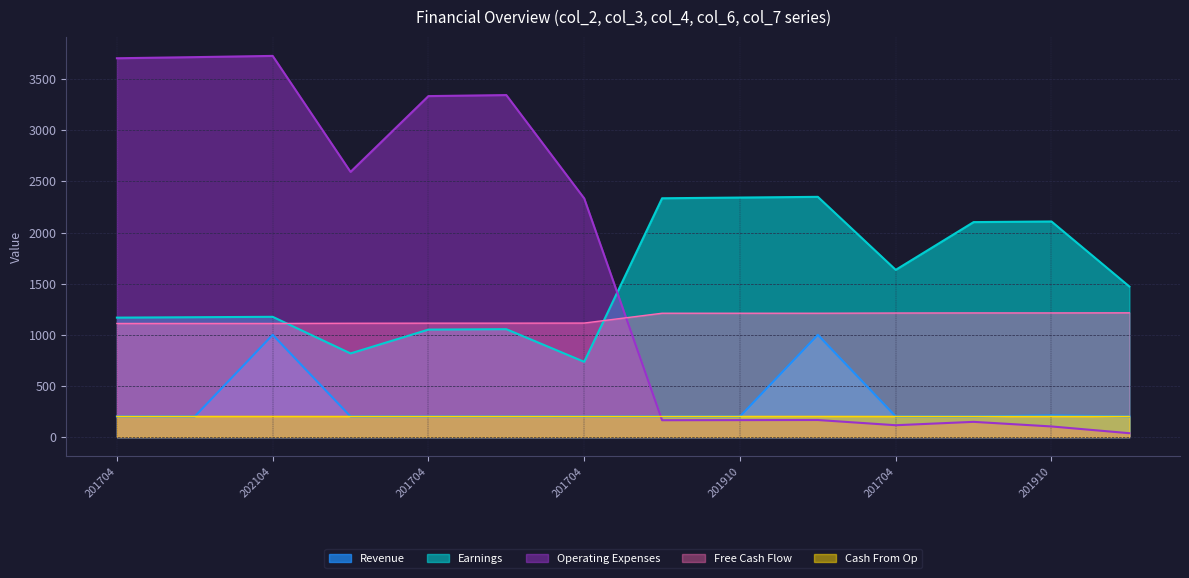

At which category is the sum across all series the highest?

202104